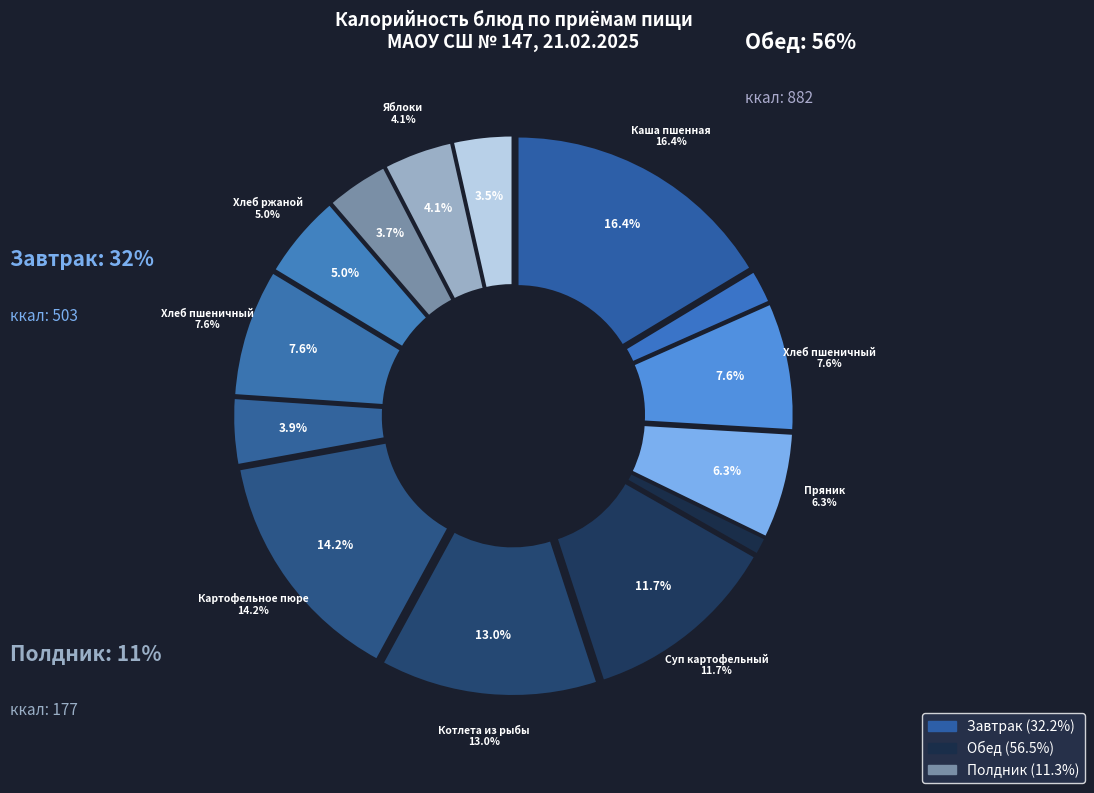

Does any single category account for the majority?

No